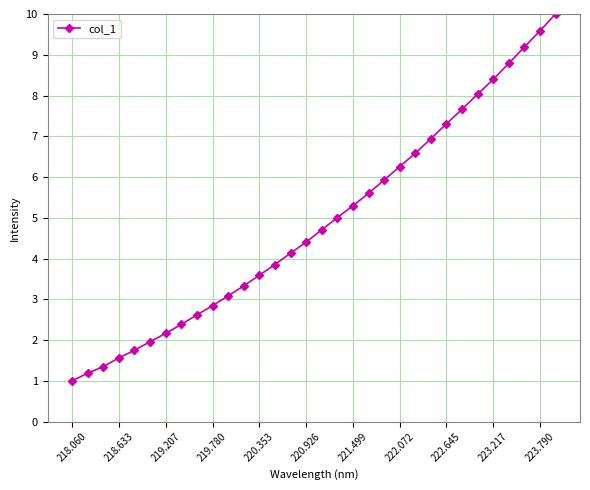

What is the minimum value shown in the chart?

1.0